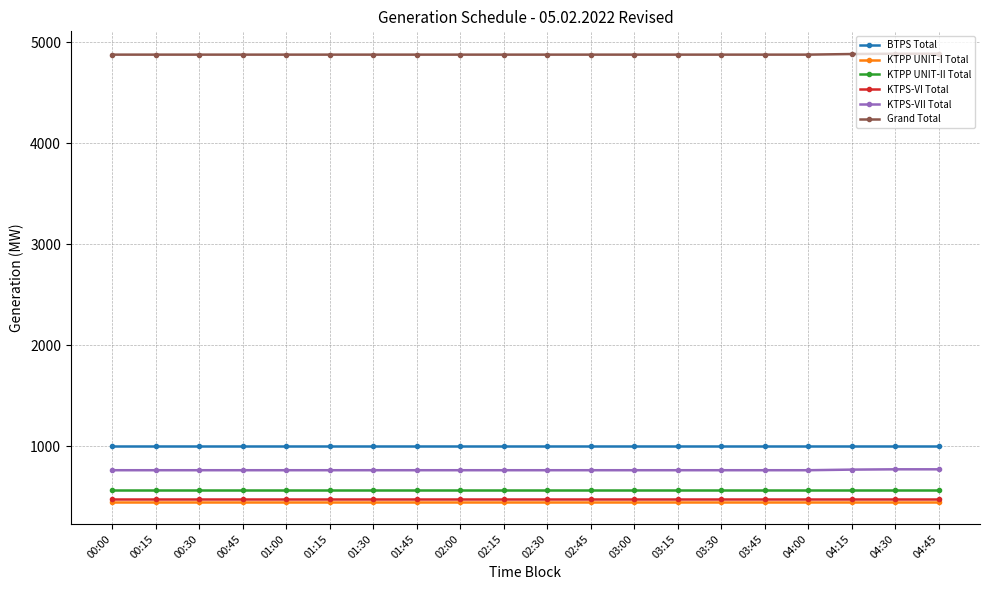

True or false: KTPS-VI Total and KTPS-VII Total cross at least once.

False